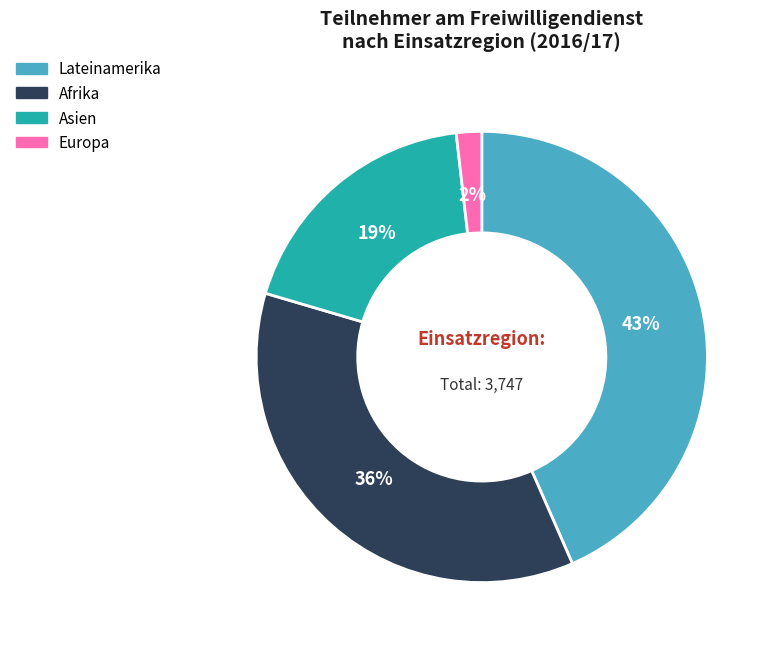

How many segments does this pie chart have?

4